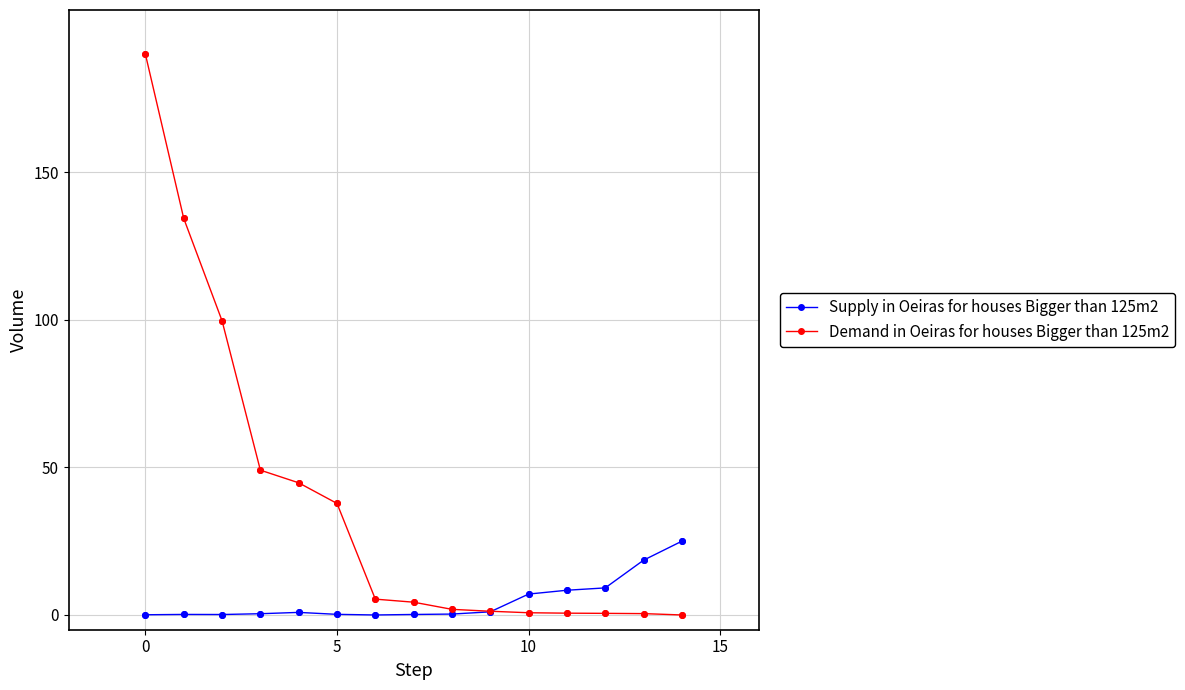

Which series has the largest range (max minus min)?

Demand in Oeiras for houses Bigger than 125m2